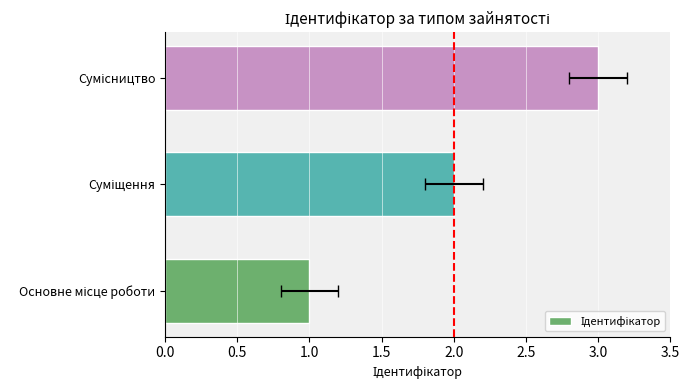

How many series are shown in this chart?

1